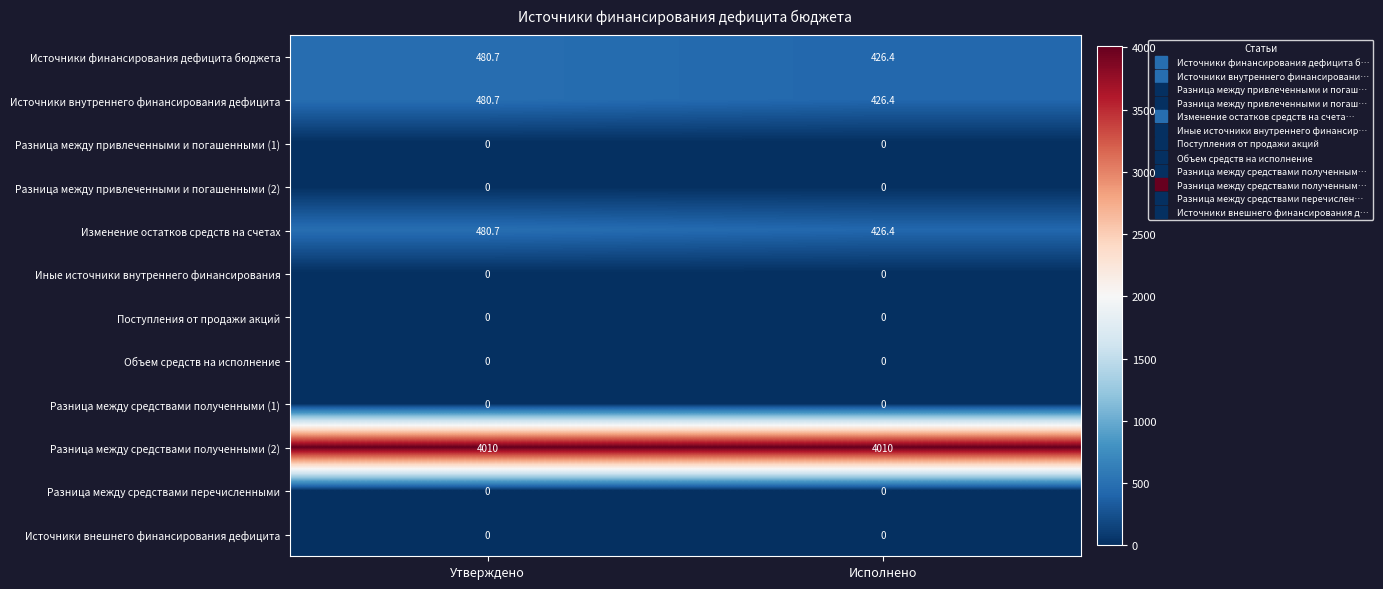

What is the spread (max minus min) of values at Утверждено?

4010.0